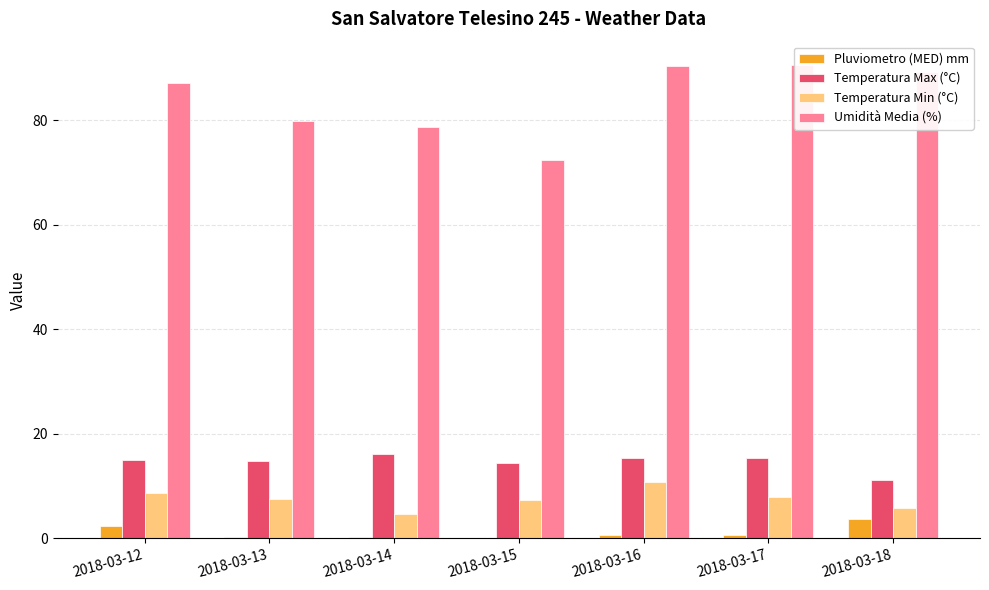

Reading right to left, extract all data points from this chart.

Pluviometro (MED) mm: 3.6	0.6	0.6	0.0	0.2	0.2	2.4
Temperatura Max (°C): 11.2	15.4	15.3	14.4	16.2	14.7	14.9
Temperatura Min (°C): 5.7	7.9	10.7	7.4	4.7	7.6	8.6
Umidità Media (%): 89.2	90.5	90.3	72.3	78.7	79.8	87.2